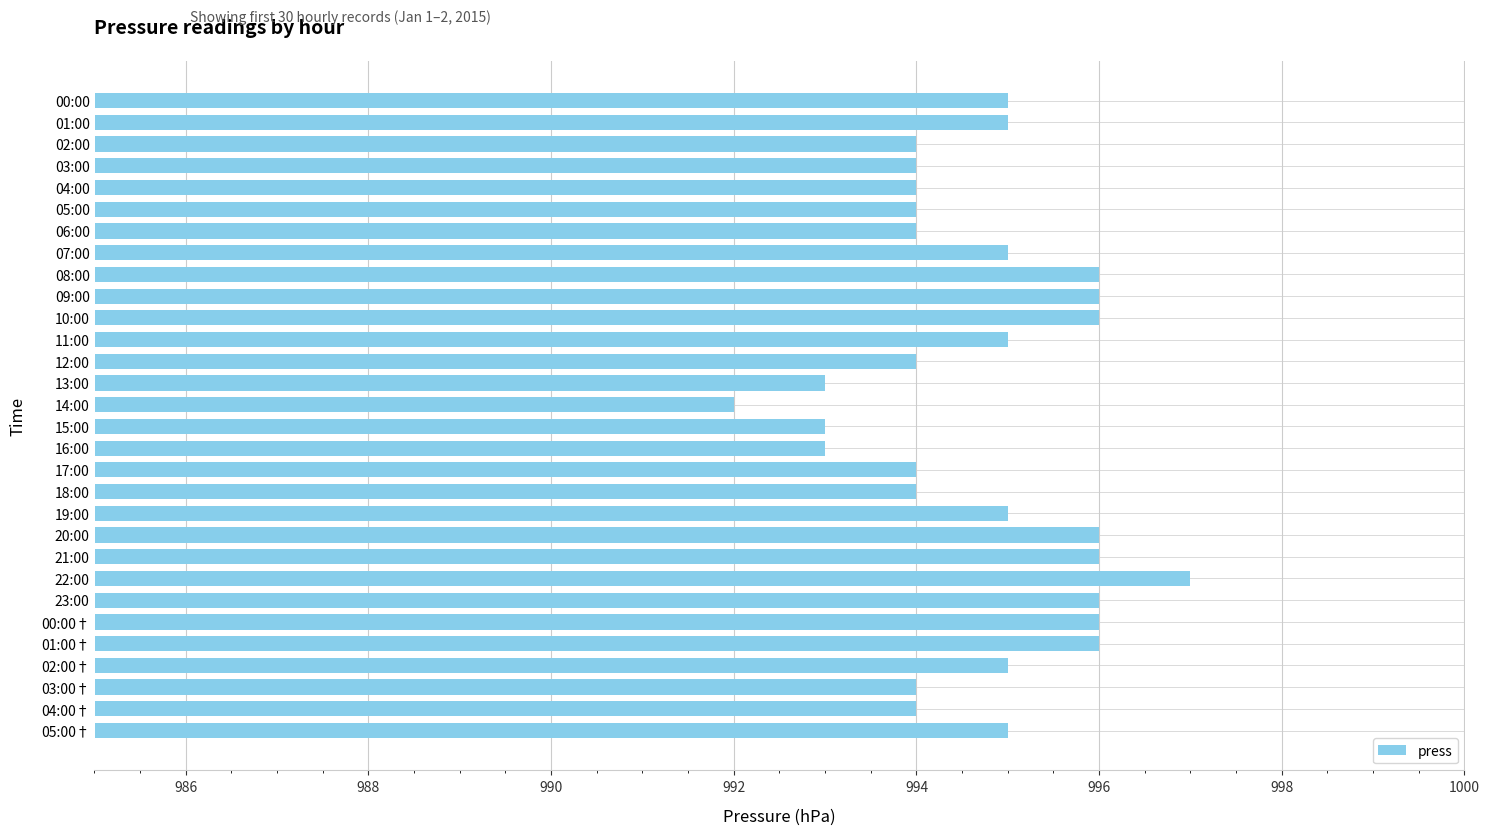

Approximately how many times larger is the value at 20:00 compared to 16:00?

1.0